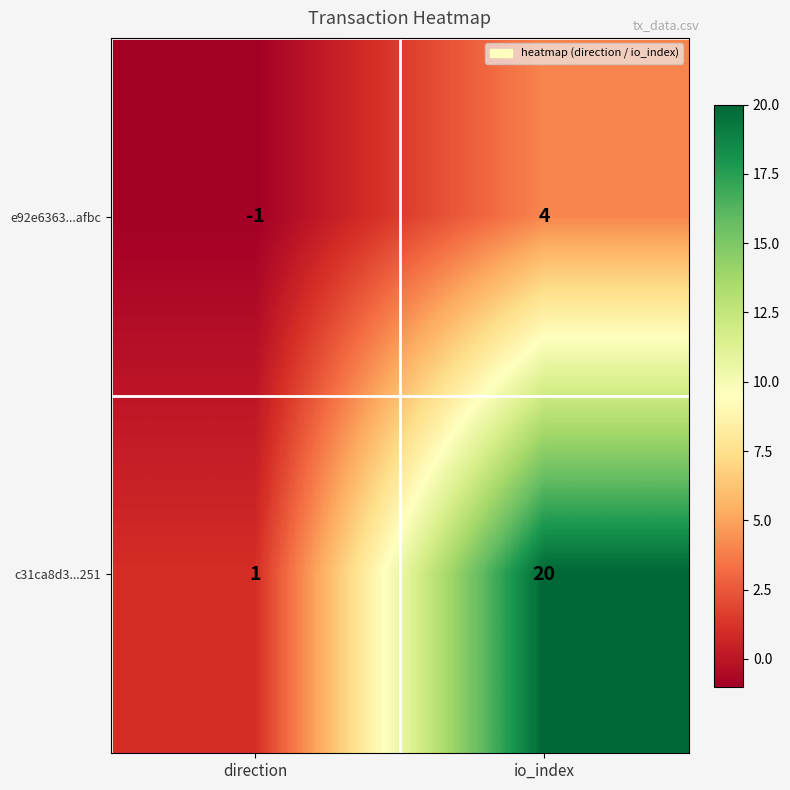

Rank the series by their average value, from highest to lowest.

c31ca8d3...251, e92e6363...afbc